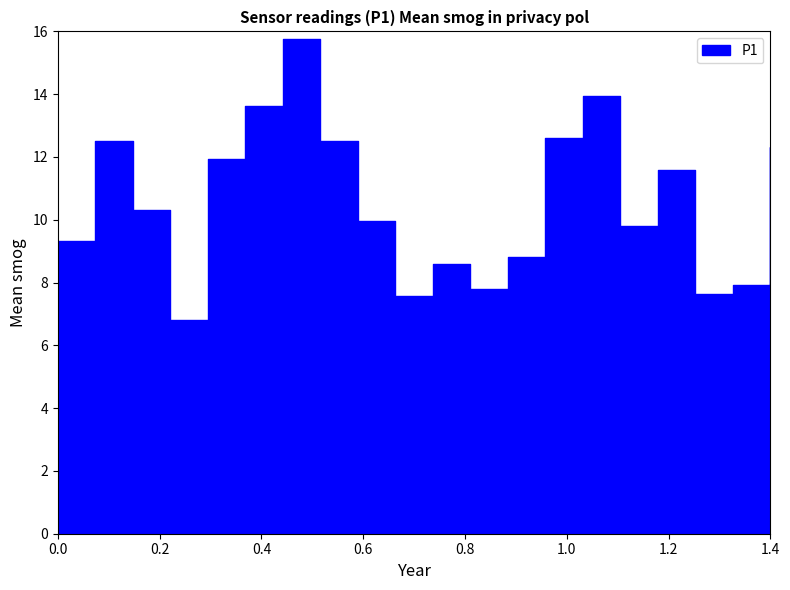

True or false: P1 and P2 intersect in this chart.

False